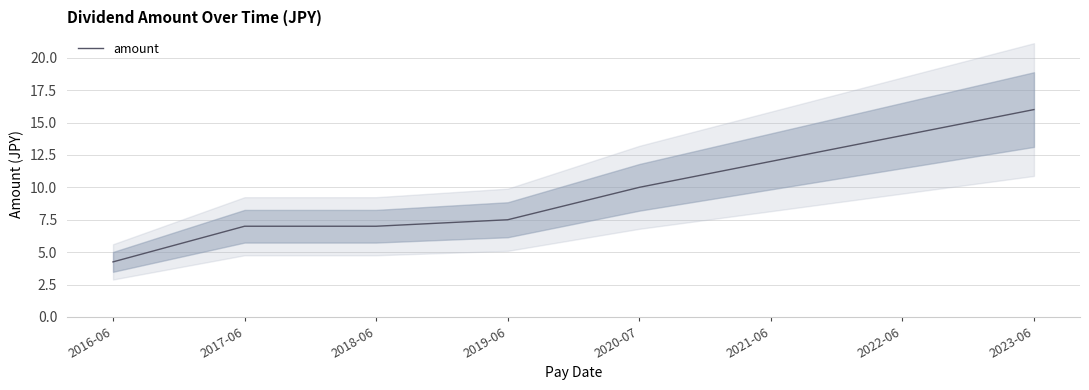

What is the difference between the values at 2016-06 and 2019-06?

3.2